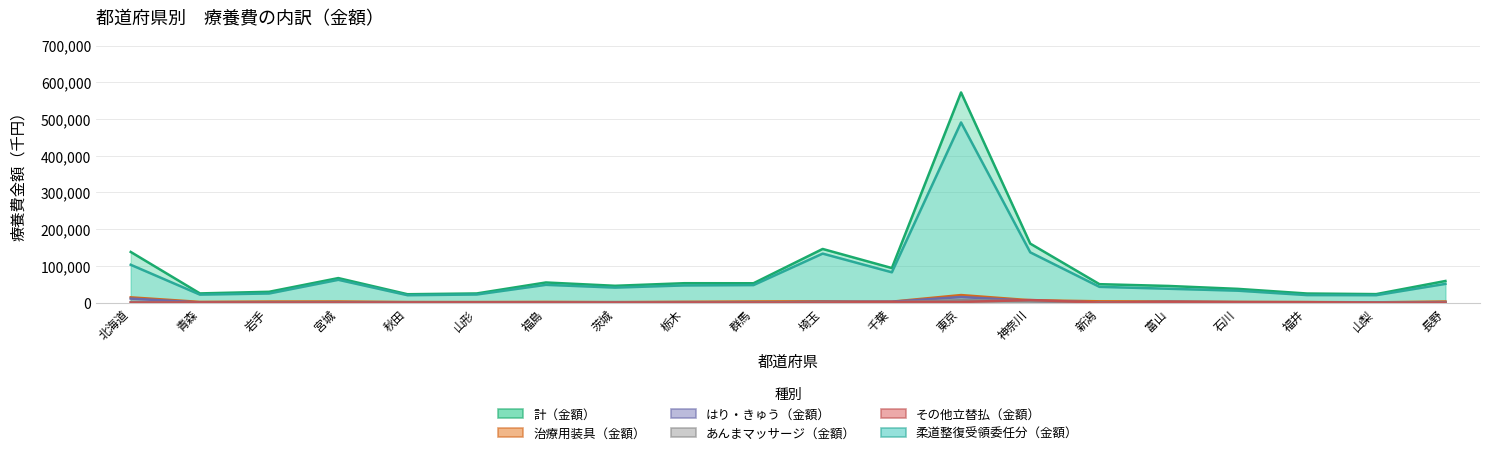

Reading right to left, extract all data points from this chart.

計（金額）: 長野=59016.8	山梨=23308.9	福井=24917.4	石川=37565.8	富山=45497.5	新潟=50345.7	神奈川=160763.2	東京=572243.2	千葉=94227.1	埼玉=146197.0	群馬=52857.9	栃木=52975.7	茨城=45932.5	福島=54973.7	山形=25085.4	秋田=22978.8	宮城=66939.5	岩手=29615.7	青森=25205.1	北海道=138066.4
治療用装具（金額）: 長野=3157.3	山梨=911.5	福井=1543.5	石川=2206.6	富山=3202.8	新潟=3720.4	神奈川=6625.8	東京=20705.2	千葉=2737.3	埼玉=3738.0	群馬=3254.9	栃木=2294.9	茨城=1505.0	福島=2043.1	山形=1650.9	秋田=1693.5	宮城=3234.4	岩手=3035.9	青森=2062.8	北海道=14501.0
はり・きゅう（金額）: 長野=1333.2	山梨=629.2	福井=1126.8	石川=1461.2	富山=2268.9	新潟=715.8	神奈川=5034.5	東京=15430.4	千葉=2508.6	埼玉=2378.8	群馬=228.1	栃木=595.5	茨城=1212.2	福島=763.0	山形=226.9	秋田=51.8	宮城=764.4	岩手=306.1	青森=416.5	北海道=11102.9
あんまマッサージ（金額）: 長野=525.9	山梨=333.5	福井=194.6	石川=184.4	富山=0.0	新潟=321.1	神奈川=4316.6	東京=6734.6	千葉=1255.6	埼玉=833.5	群馬=300.1	栃木=1453.6	茨城=742.8	福島=1052.3	山形=81.5	秋田=268.5	宮城=222.9	岩手=261.0	青森=96.6	北海道=1482.6
その他立替払（金額）: 長野=68.5	山梨=0.0	福井=1345.3	石川=1072.4	富山=2064.4	新潟=137.0	神奈川=7276.6	東京=1799.1	千葉=1939.5	埼玉=67.4	群馬=21.8	栃木=565.4	茨城=180.9	福島=624.9	山形=635.3	秋田=342.4	宮城=145.5	岩手=169.7	青森=652.3	北海道=85.1
柔道整復受領委任分（金額）: 長野=51144.6	山梨=20397.5	福井=20624.6	石川=32641.2	富山=37890.4	新潟=43089.1	神奈川=137015.0	東京=490571.7	千葉=82653.3	埼玉=133536.5	群馬=47846.6	栃木=46932.0	茨城=41038.1	福島=48550.4	山形=22228.3	秋田=20325.9	宮城=62235.8	岩手=25004.3	青森=21917.8	北海道=103145.0